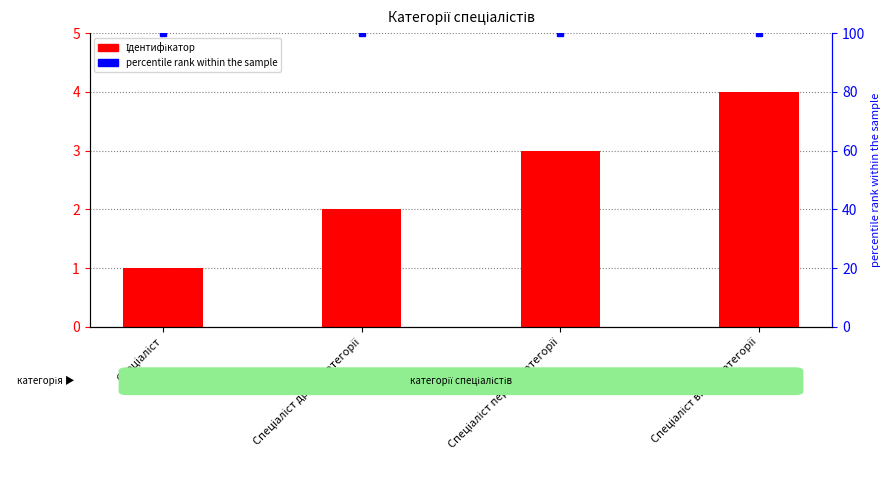

Which series changed the most between Спеціаліст and Спеціаліст першої категорії?

Ідентифікатор